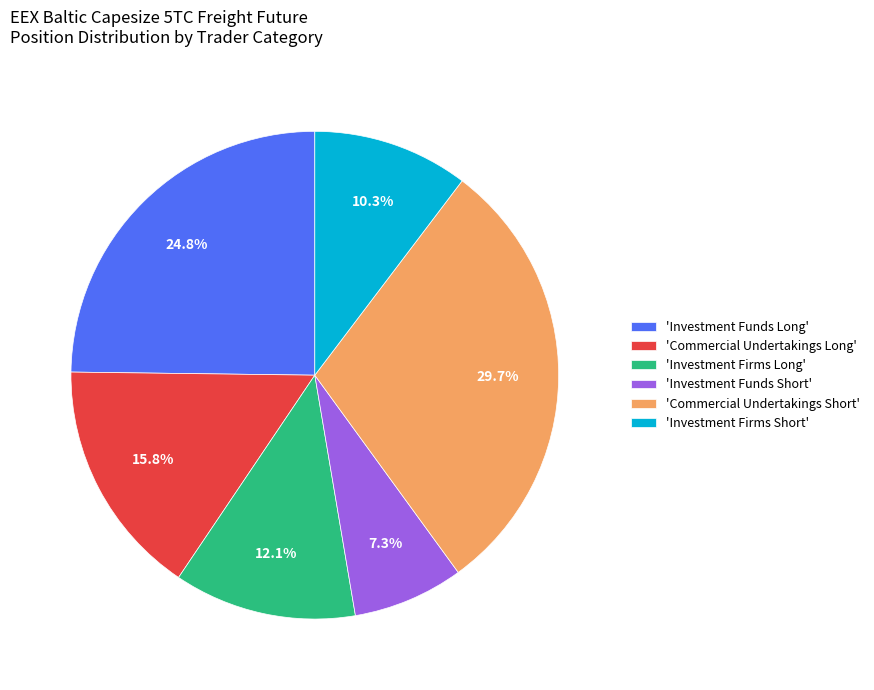

Which slice is the largest?

'Commercial Undertakings Short'